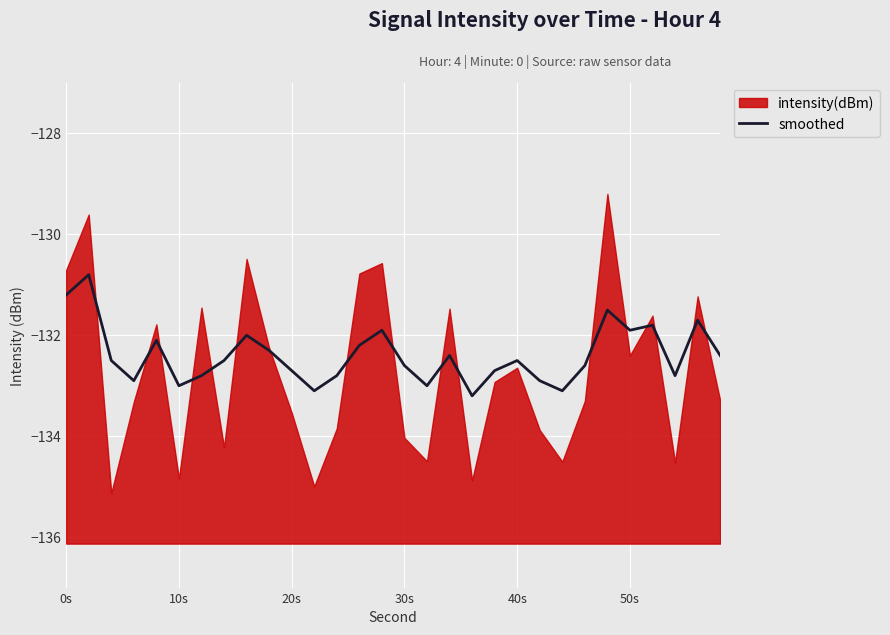

The value of smoothed at 0s is -190.3. True or false?

False